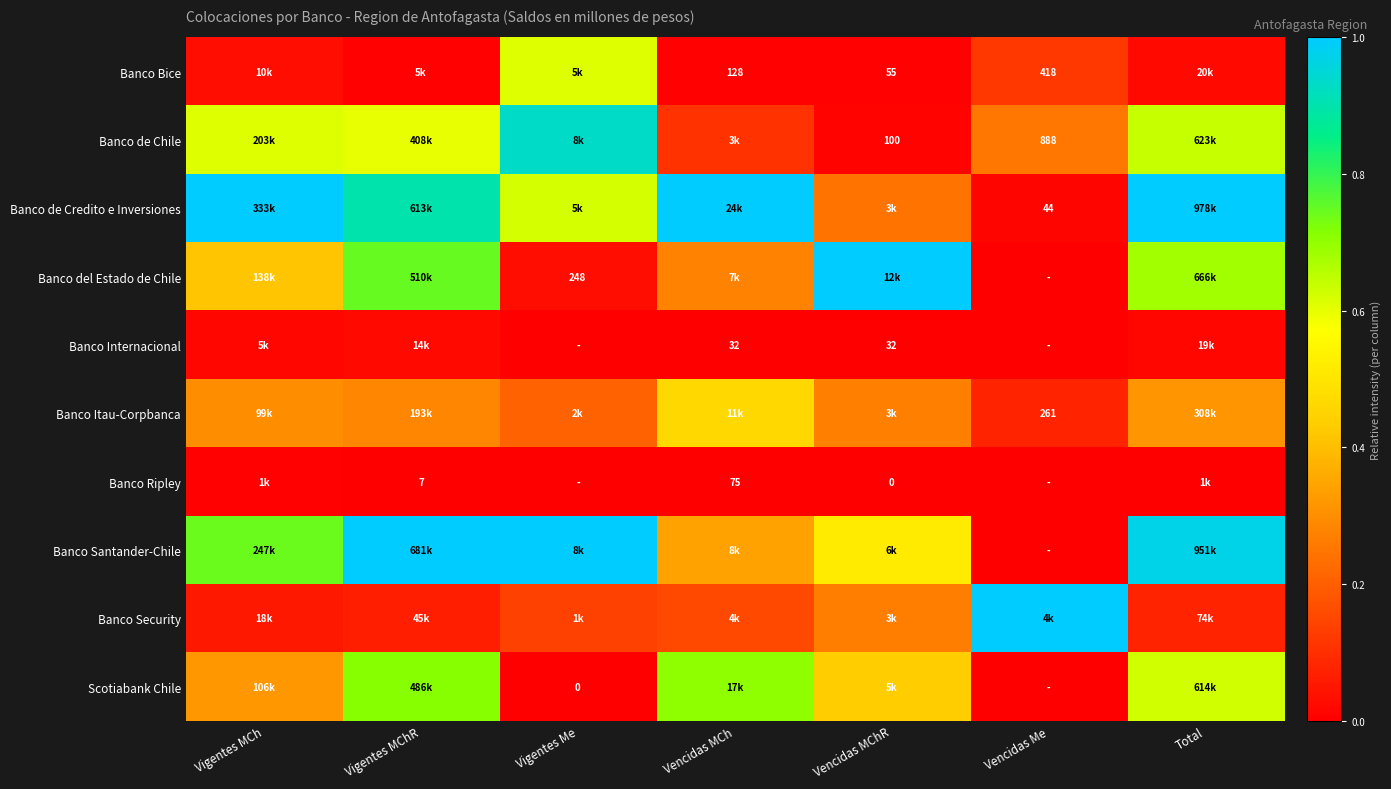

The value of Banco Internacional at Vigentes Me is 0.0. True or false?

True